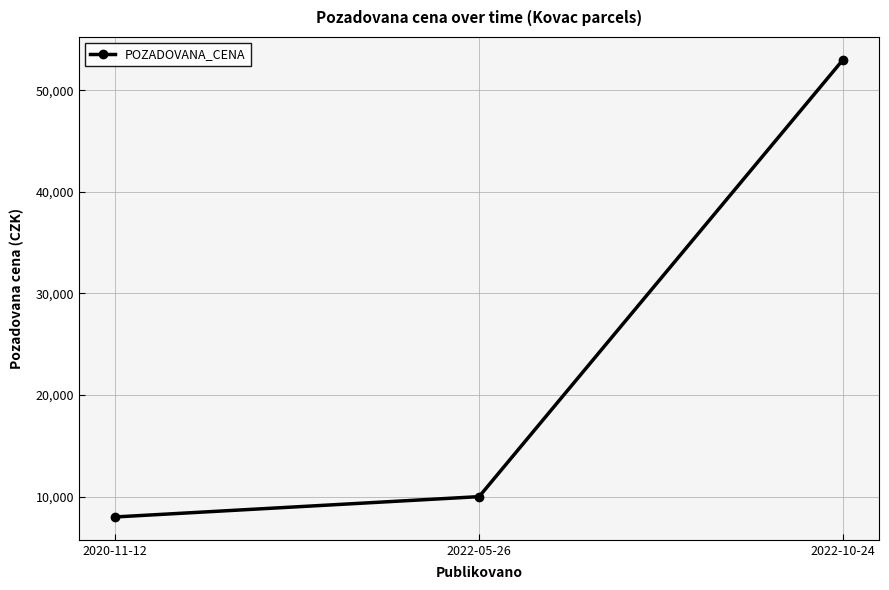

What is the difference between the maximum and minimum values?

45000